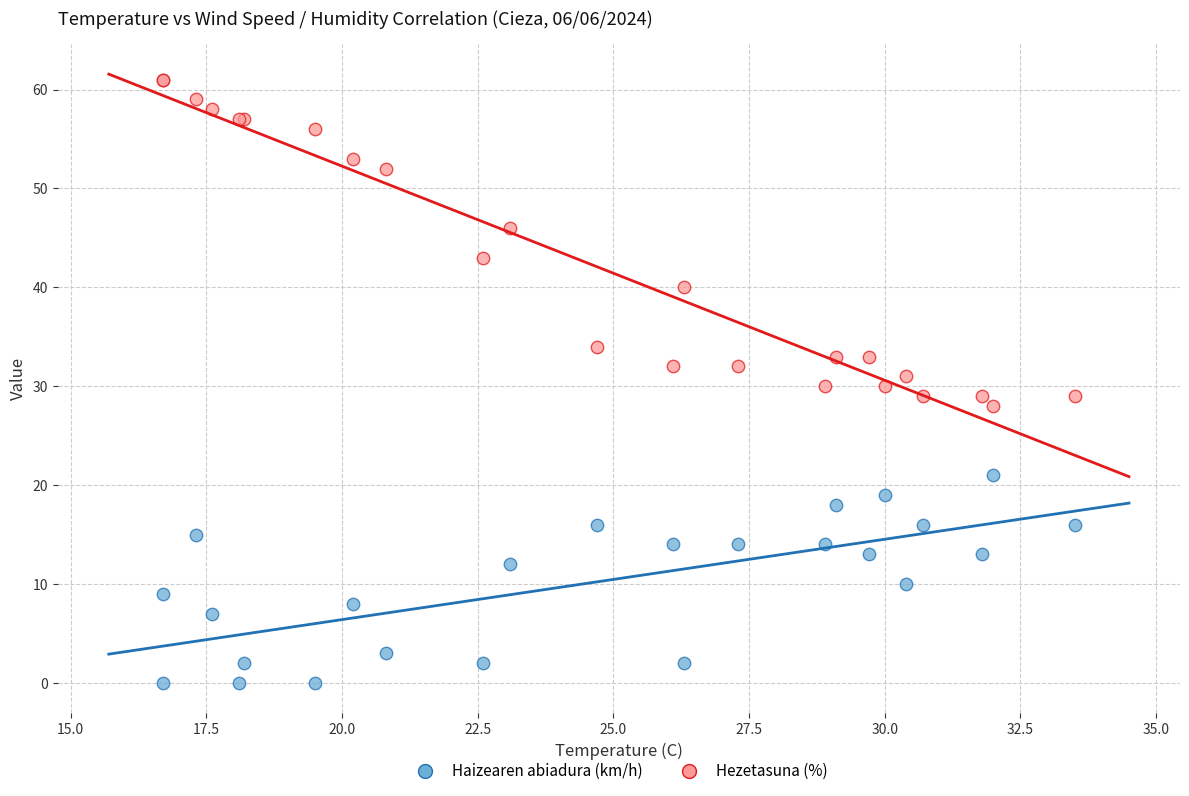

In the Hezetasuna (%) series, what Y value is closest to 44?

43